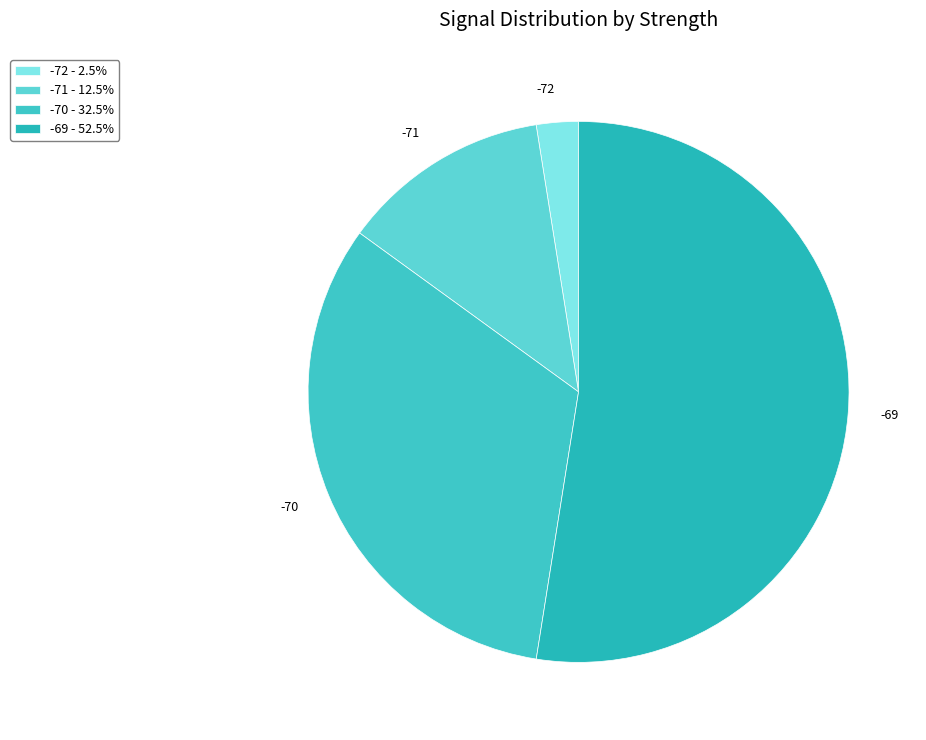

Between -71 and -69, which is larger?

-69